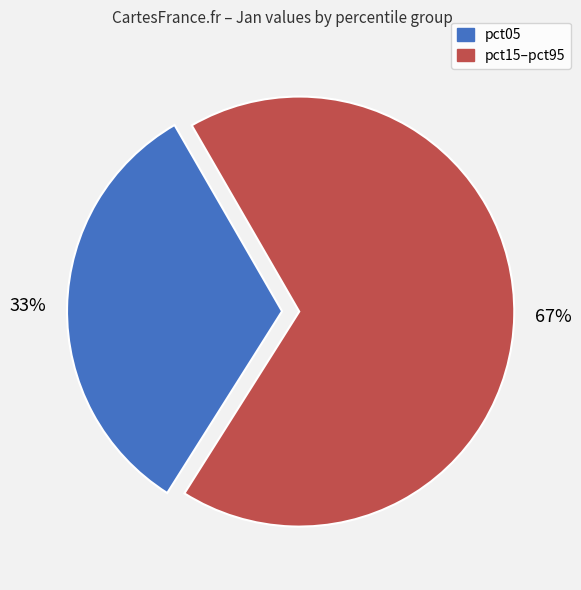

True or false: pct05 accounts for 33% of the total.

True